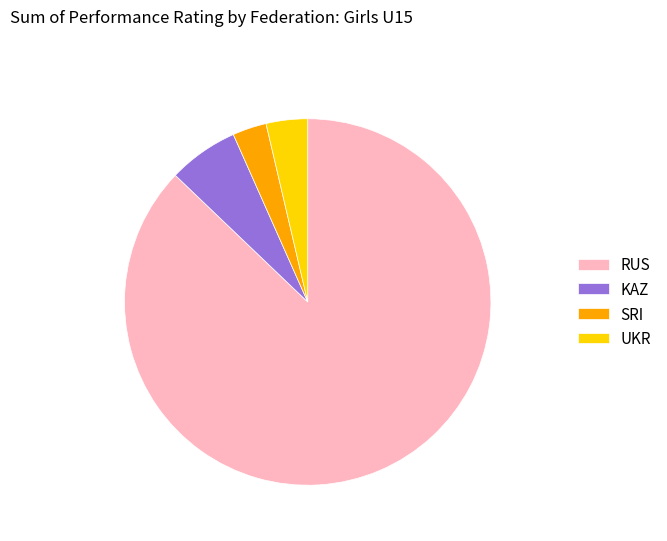

Is it true that UKR is 11% of the pie?

False